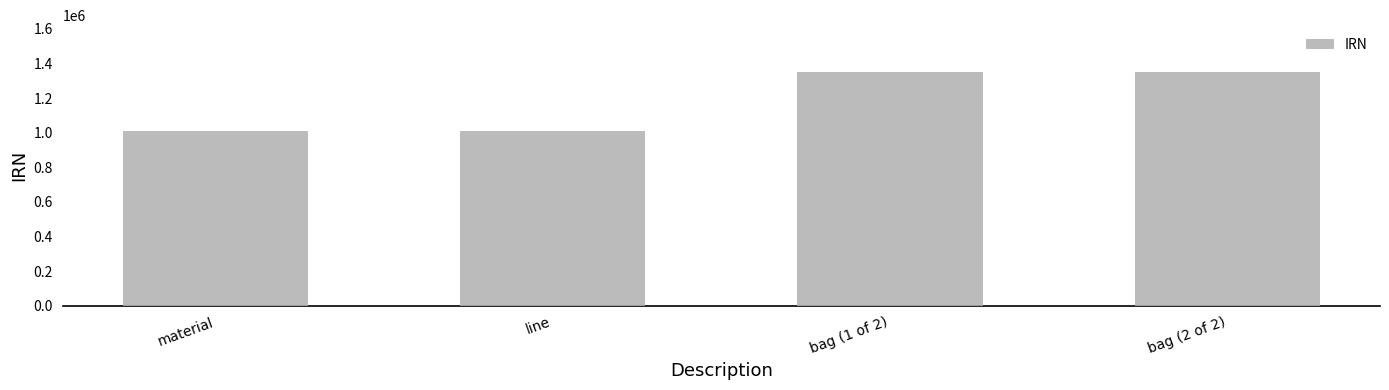

The value at bag (2 of 2) is 1350755. True or false?

True